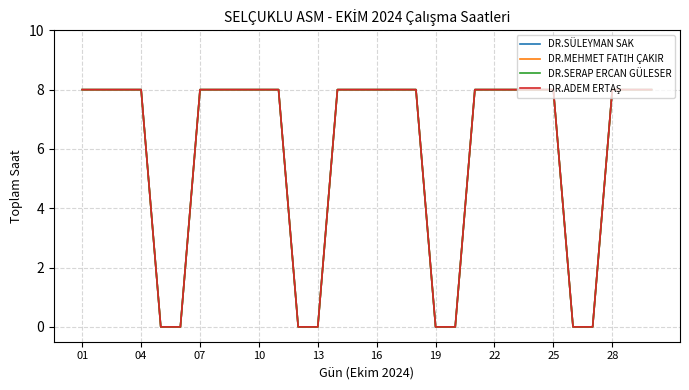

True or false: DR.SERAP ERCAN GÜLESER has more than 2 points higher than both neighbors.

False